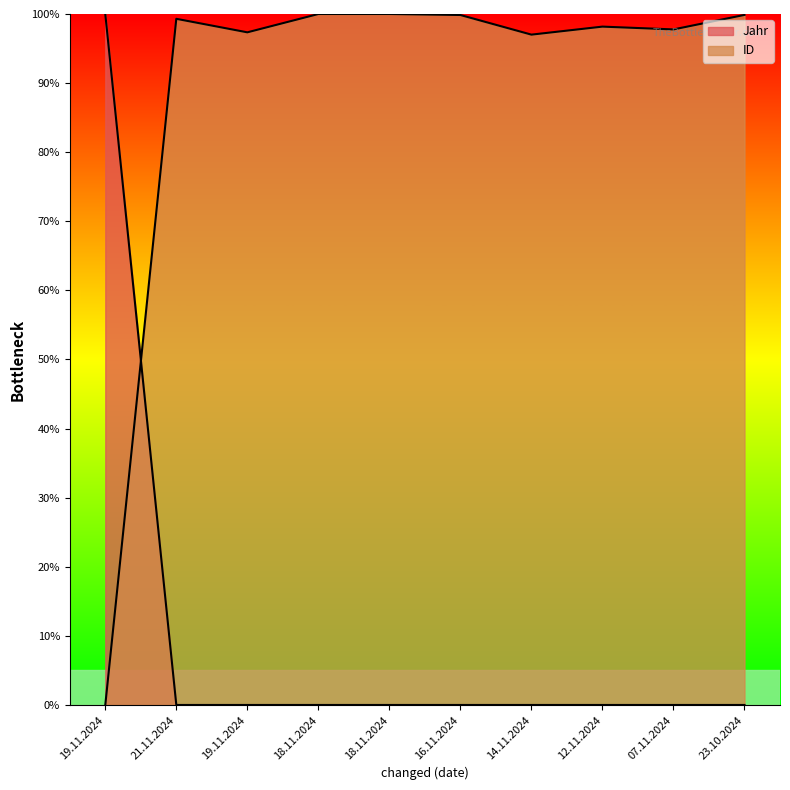

At which category does the chart reach its peak across all series?

18.11.2024